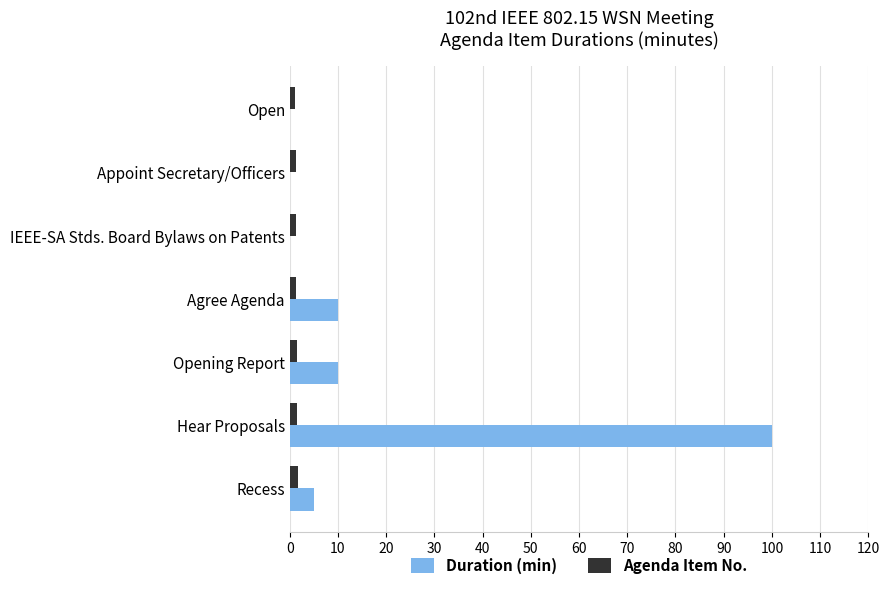

What is the sum of all Agenda Item No. values?

9.8